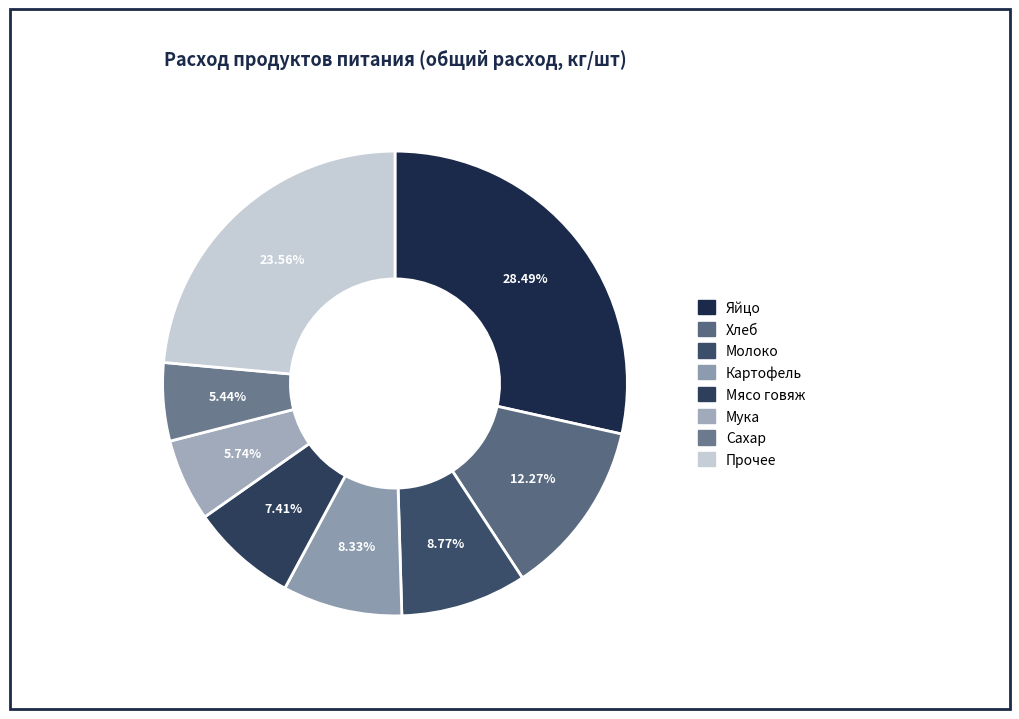

How many segments does this pie chart have?

8